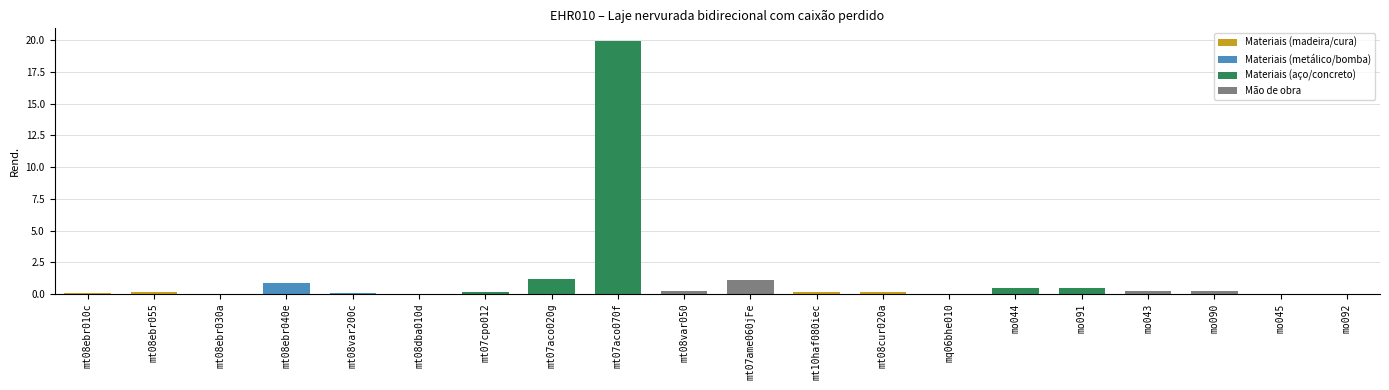

At which category does the chart reach its peak across all series?

mt07aco070f